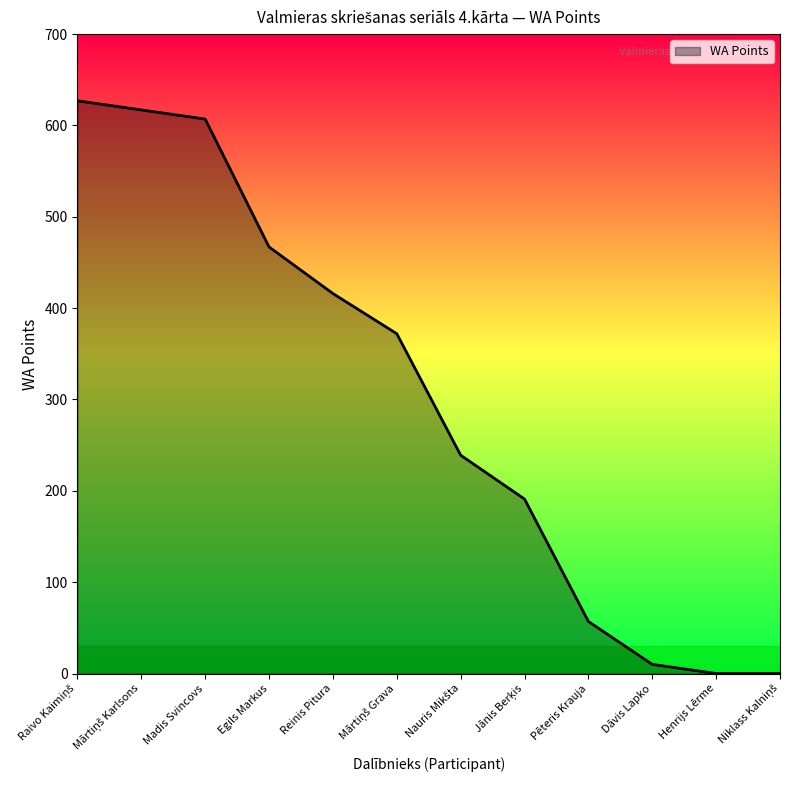

Between Pēteris Krauja and Henrijs Lērme, which is larger?

Pēteris Krauja